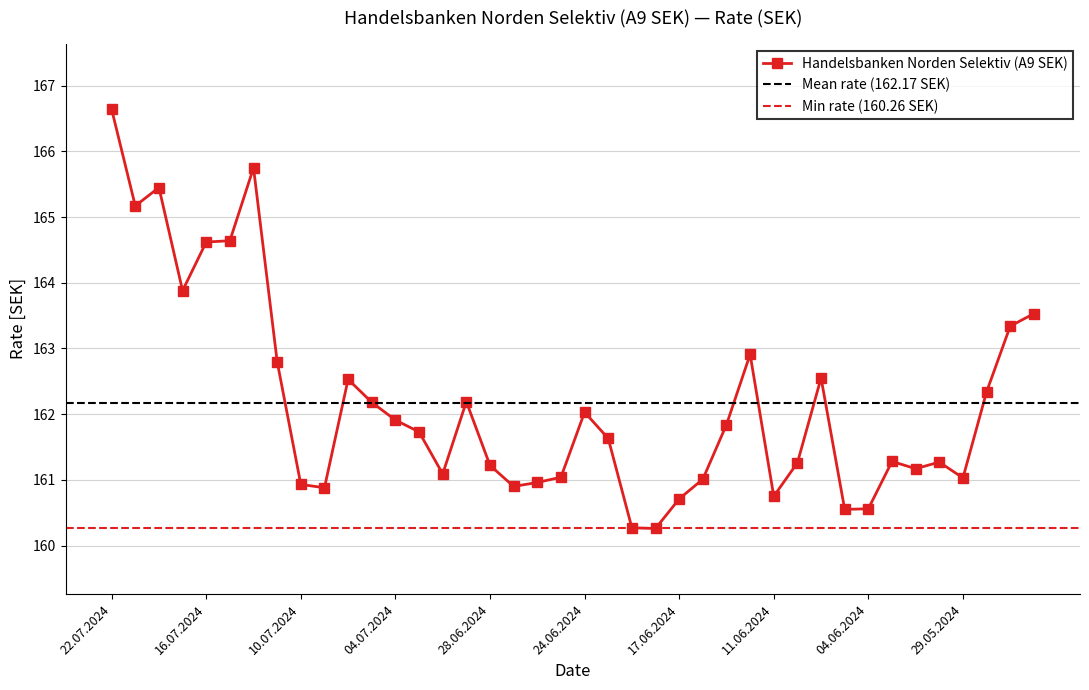

How many interior local peaks (higher than both neighbors) does the data have?

9